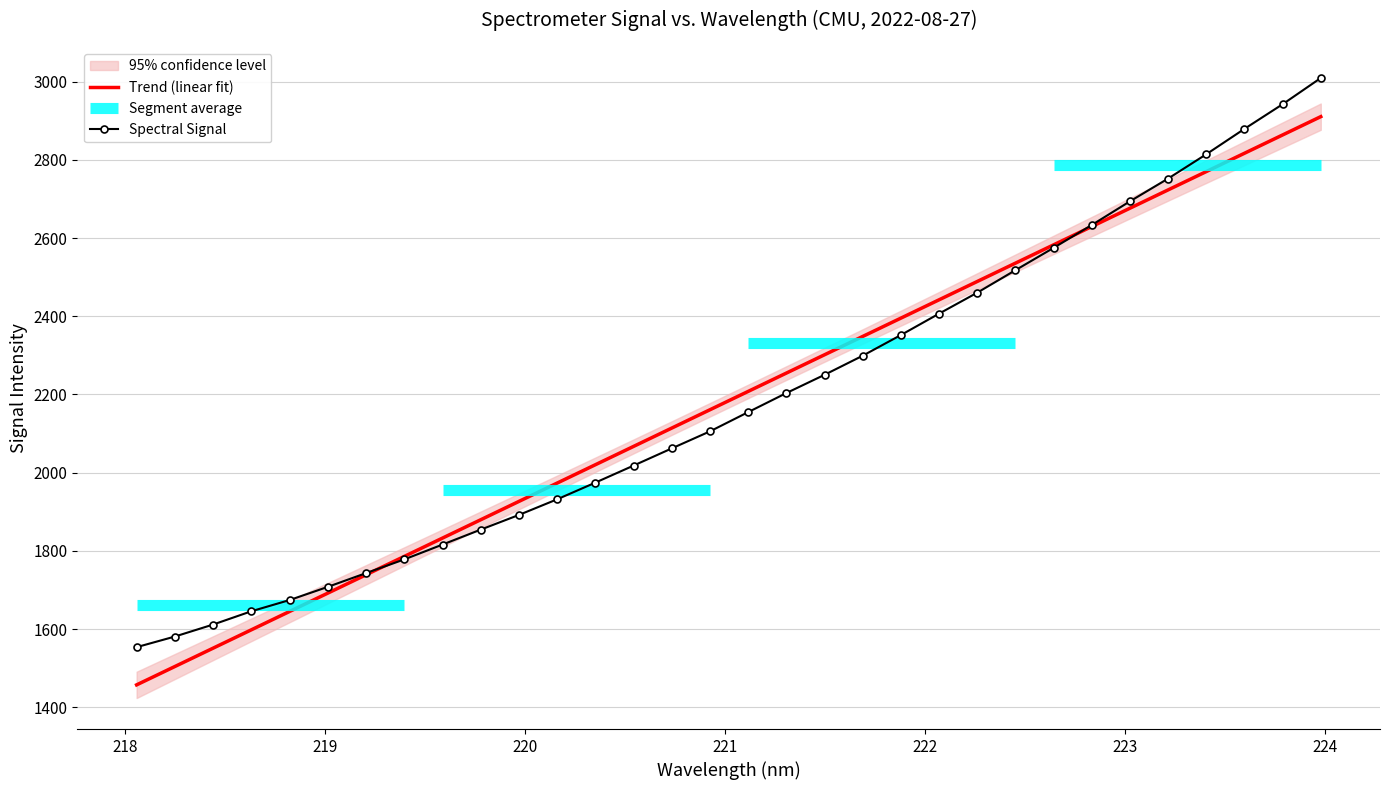

What is the maximum value for Trend (linear fit)?

2910.4